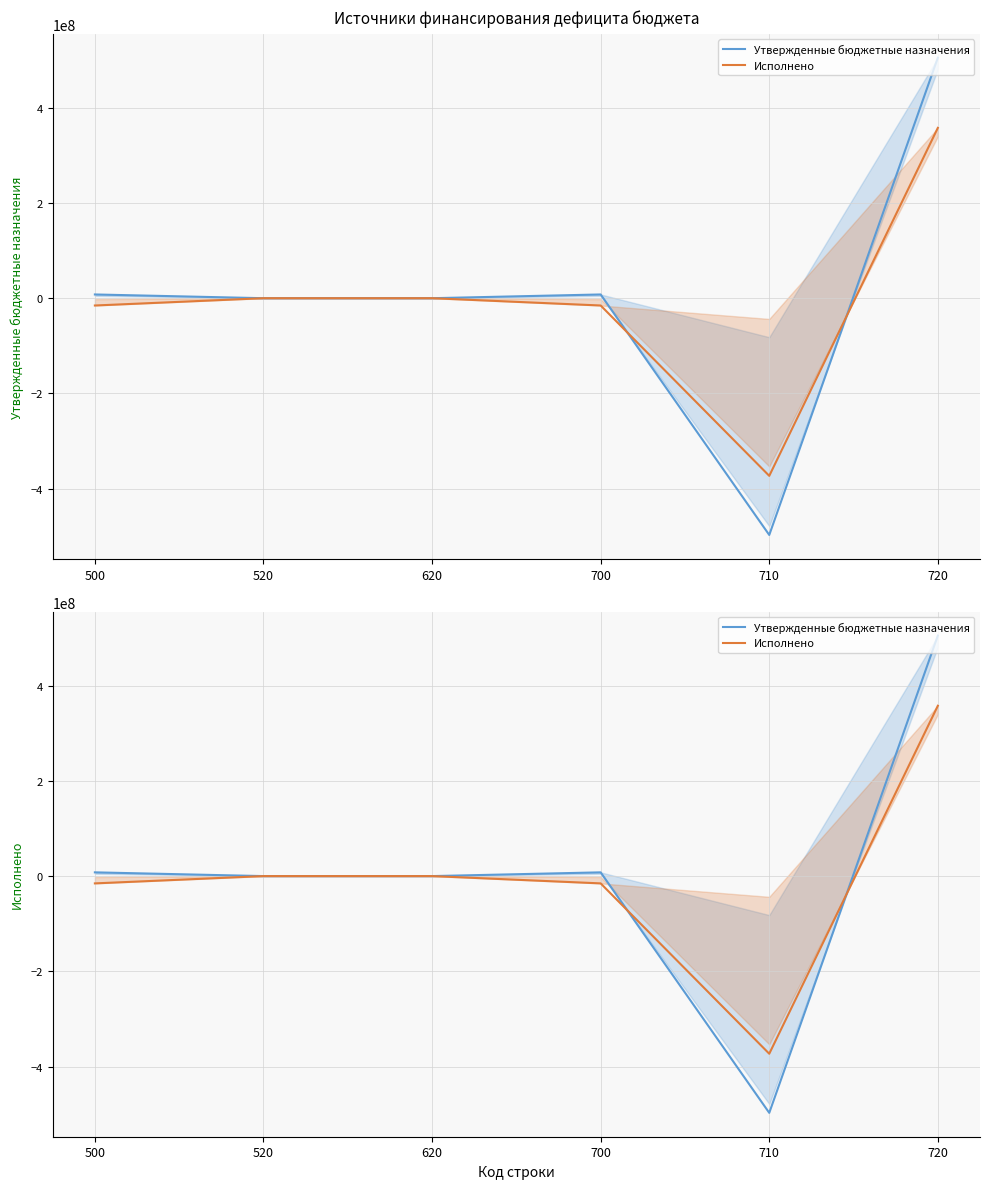

What is the difference between the maximum and minimum values in the Исполнено series?

730393016.0